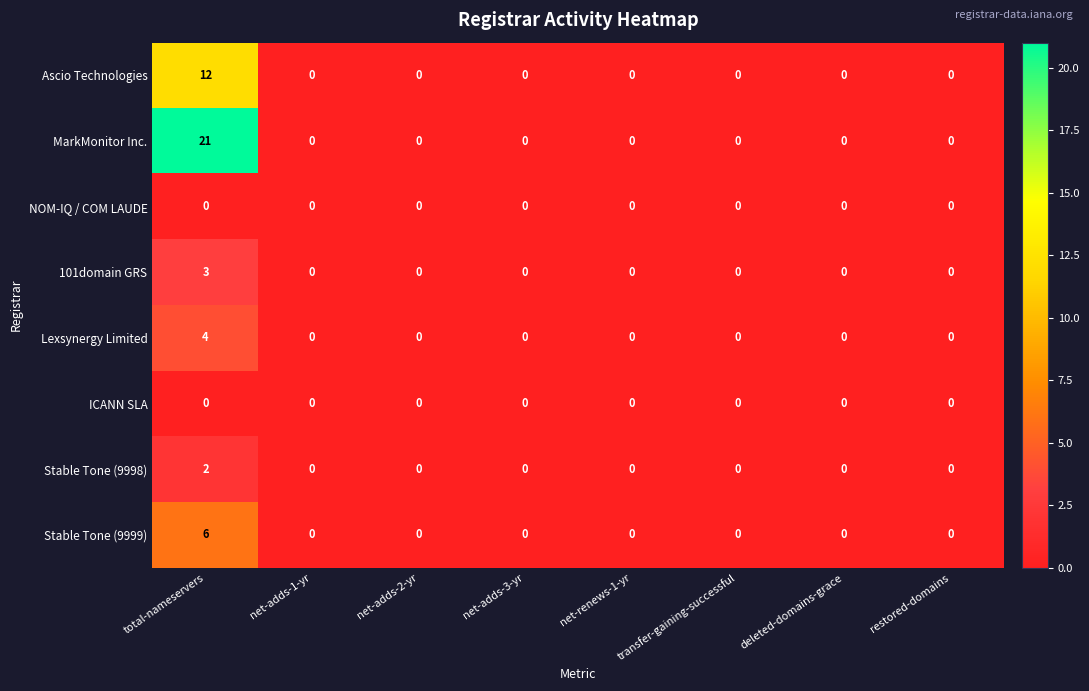

At which category is the sum across all series the highest?

total-nameservers